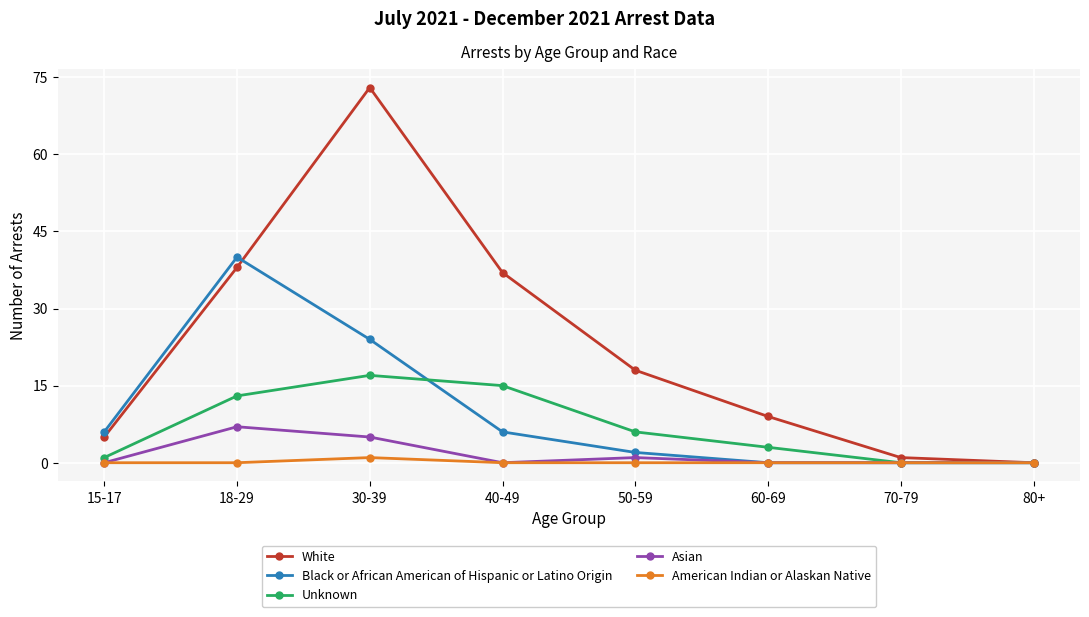

The value of Unknown at 40-49 is 7. True or false?

False